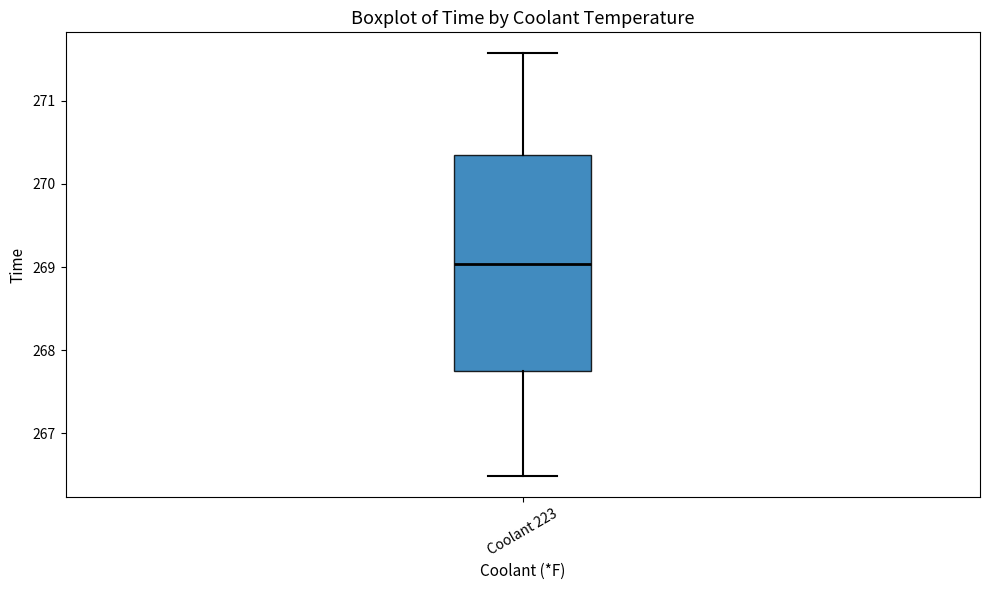

Read this box plot against the y-axis: the position of the median line, the range covered by the box, and the ends of both whiskers. The values are not printed on the chart, so give them approximately, as read against the axis.

median 269.0, box 267.8 to 270.3, whiskers 266.5 to 271.6